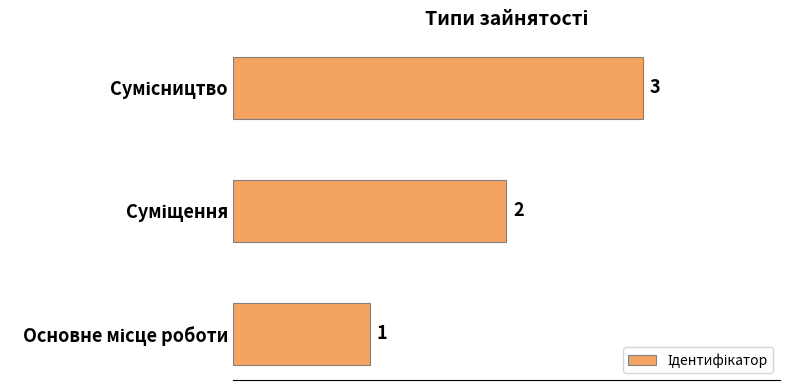

What is the maximum value shown in the chart?

3